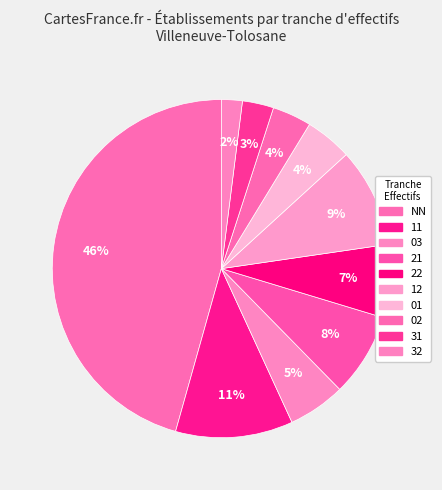

What is the largest slice in the pie chart?

NN